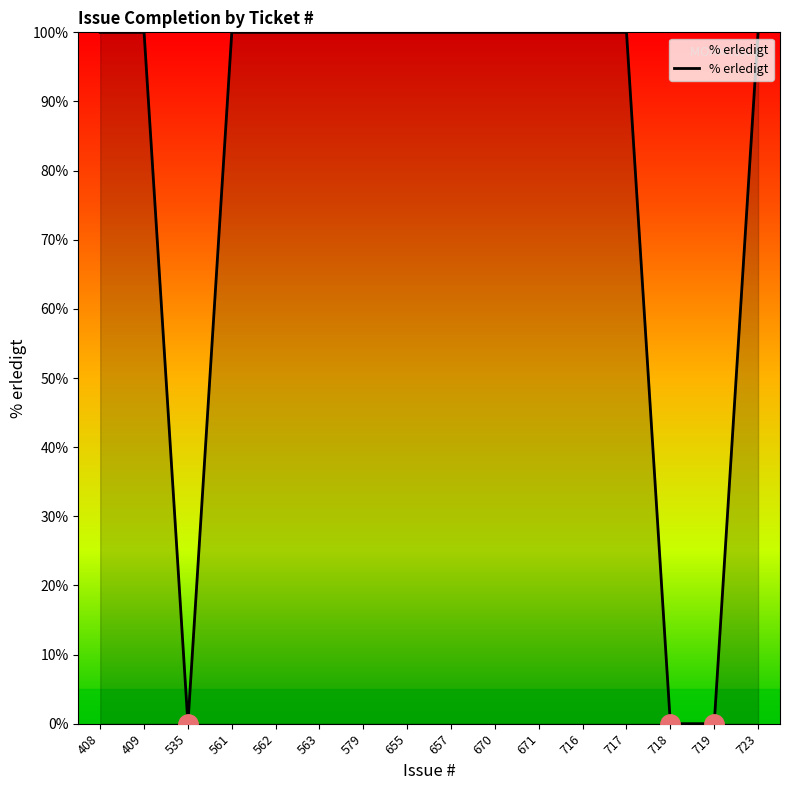

What is the greatest value displayed?

100